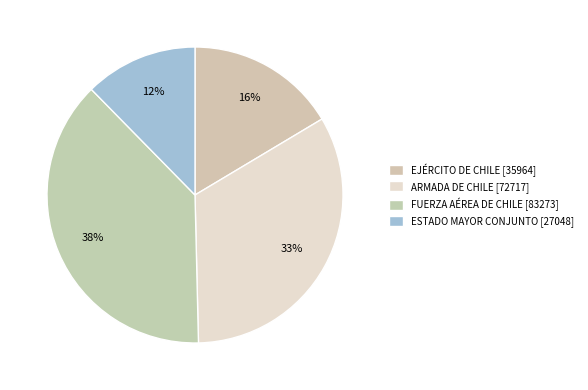

Which slice is the largest?

FUERZA AÉREA DE CHILE